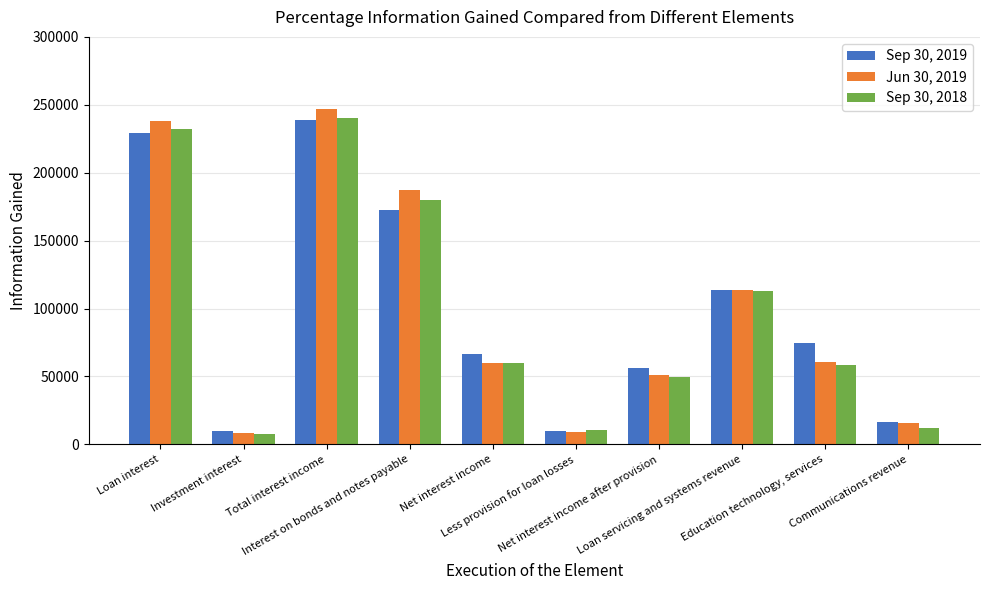

At how many categories does at least one series exceed 26721?

7